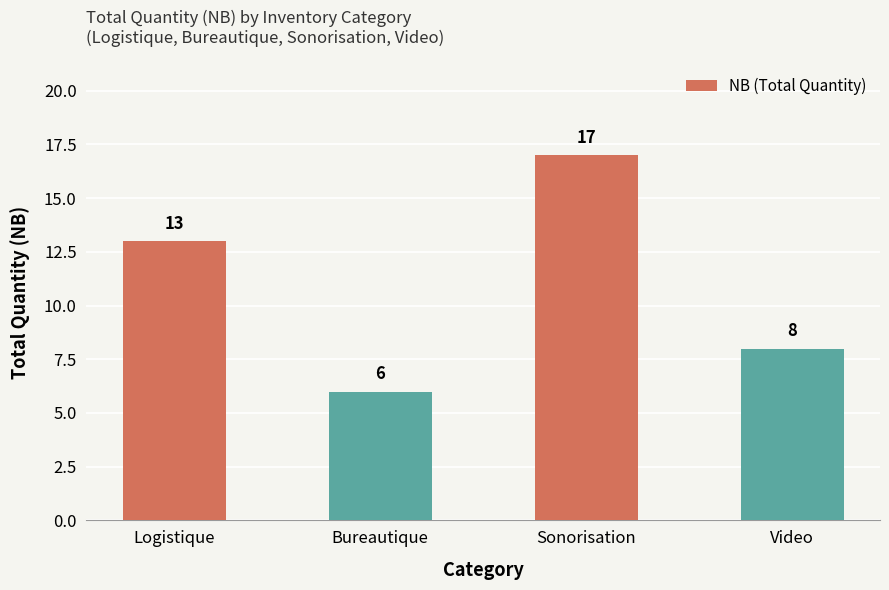

True or false: the data shows 5 at Video.

False